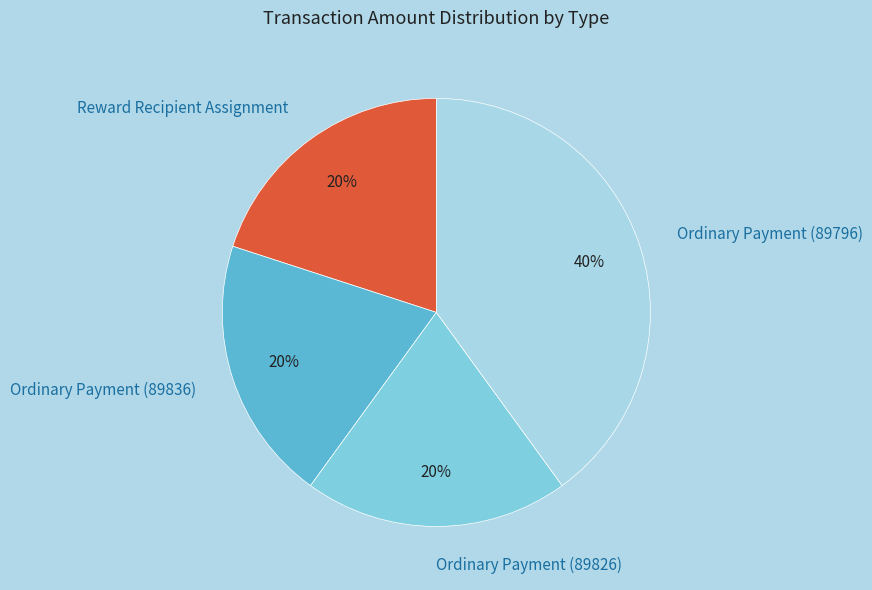

Is there any slice that represents more than half of the pie?

No